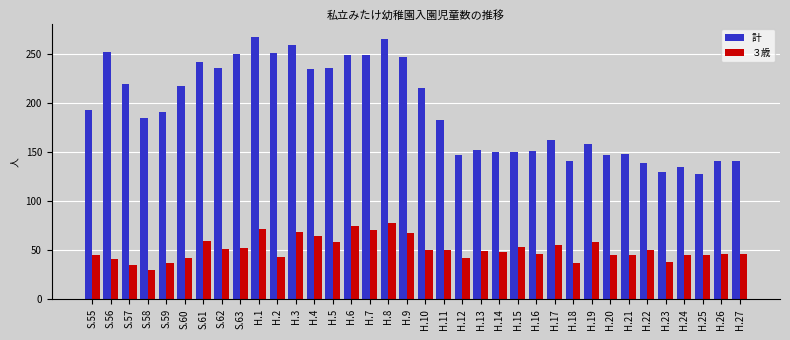

Where does the ３歳 series first go above 49?

S.61